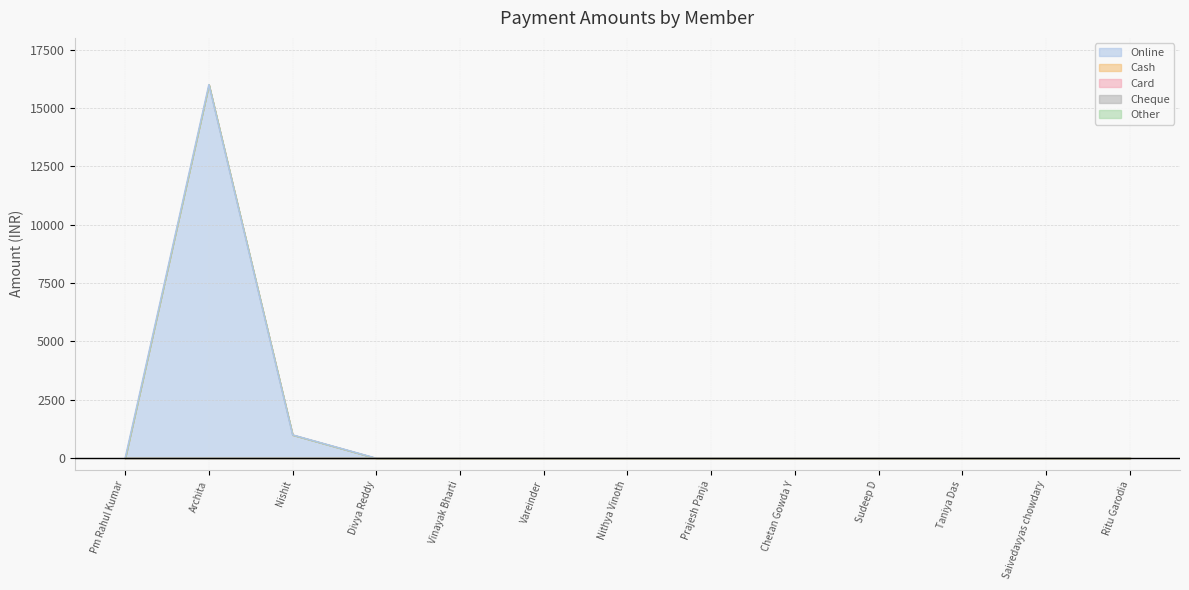

At how many categories does at least one series exceed 3182?

1